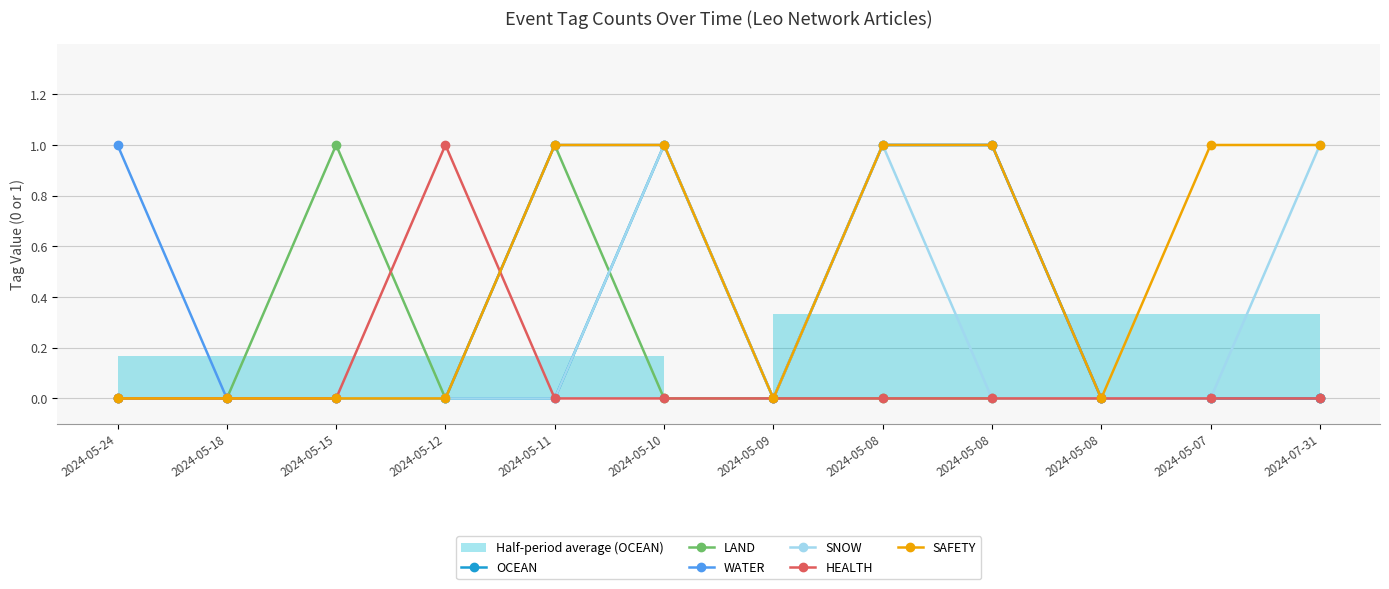

Is the value of OCEAN at 2024-05-24 greater than the value of LAND at 2024-05-08?

No